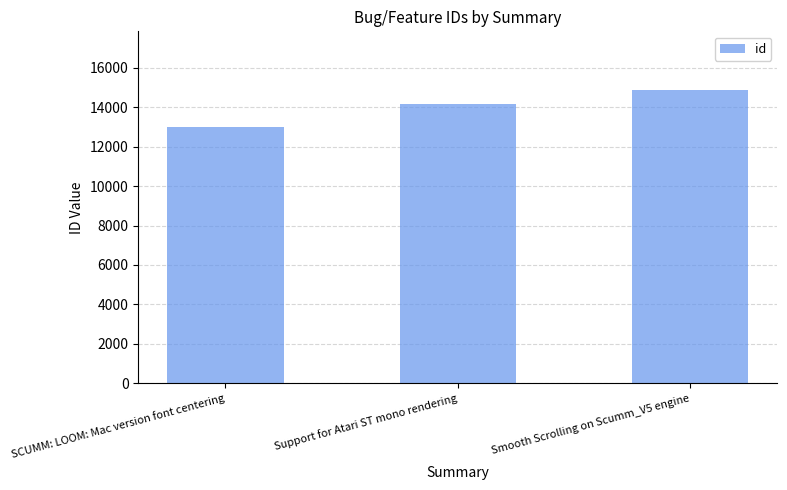

Which label corresponds to the largest value in the chart?

Smooth Scrolling on Scumm_V5 engine